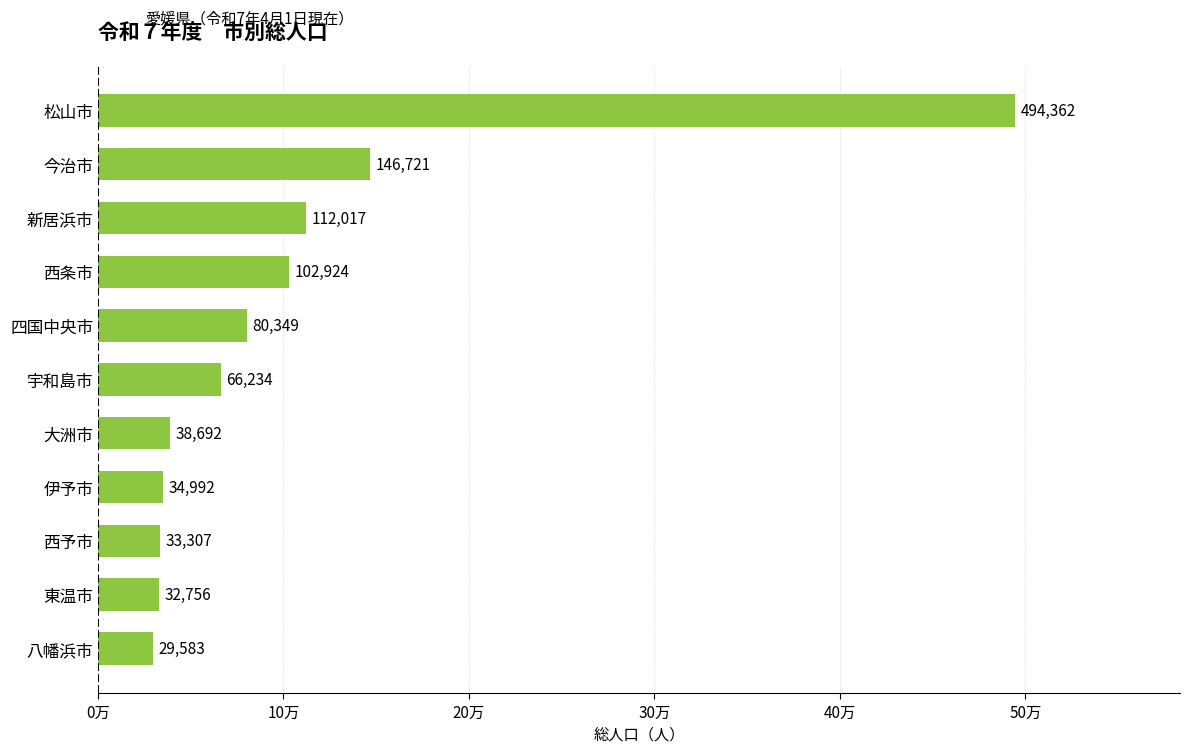

What is the average value?

106540